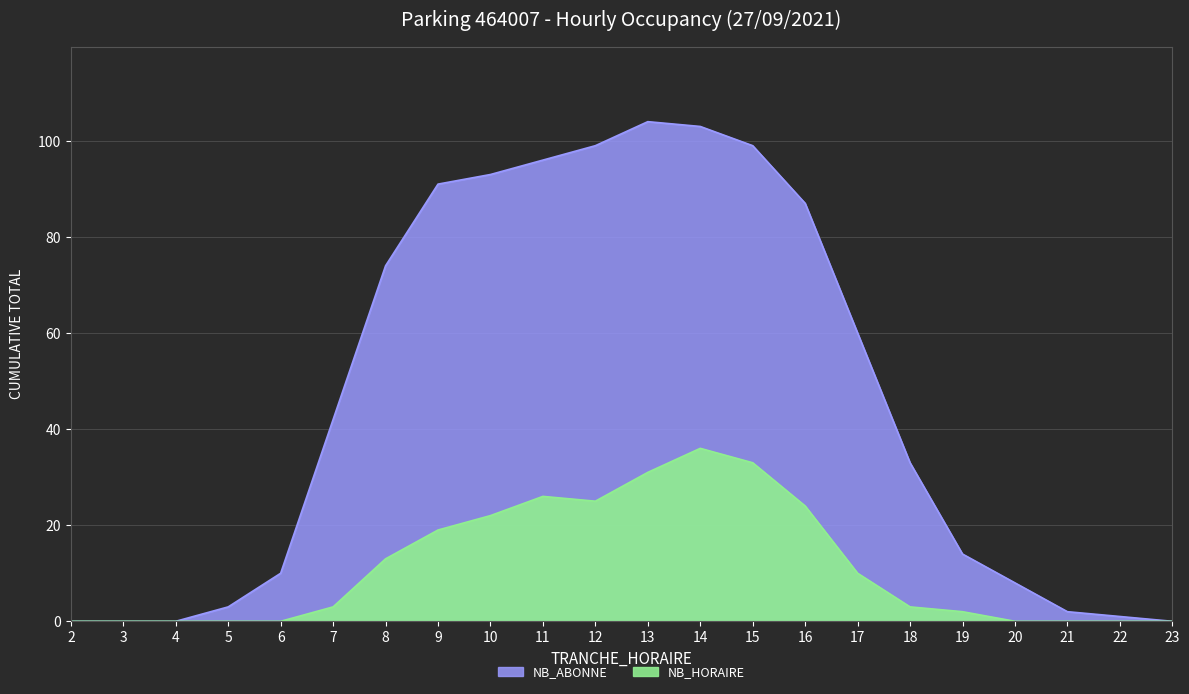

Rank the series by their maximum value, from highest to lowest.

NB_ABONNE, NB_HORAIRE